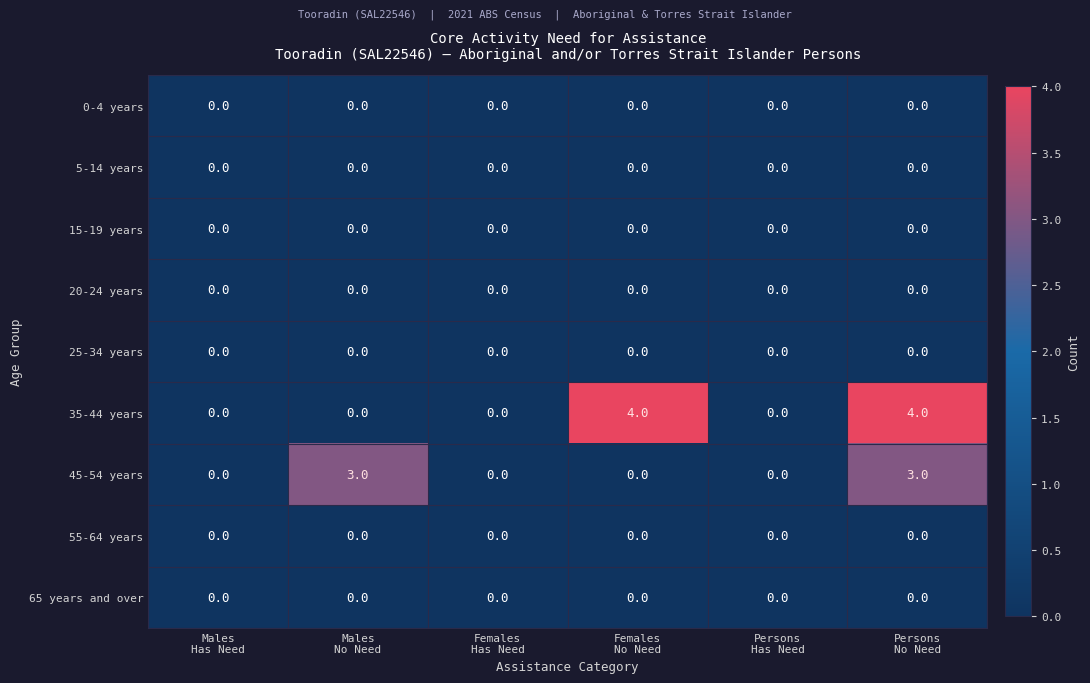

What is the greatest value displayed?

4